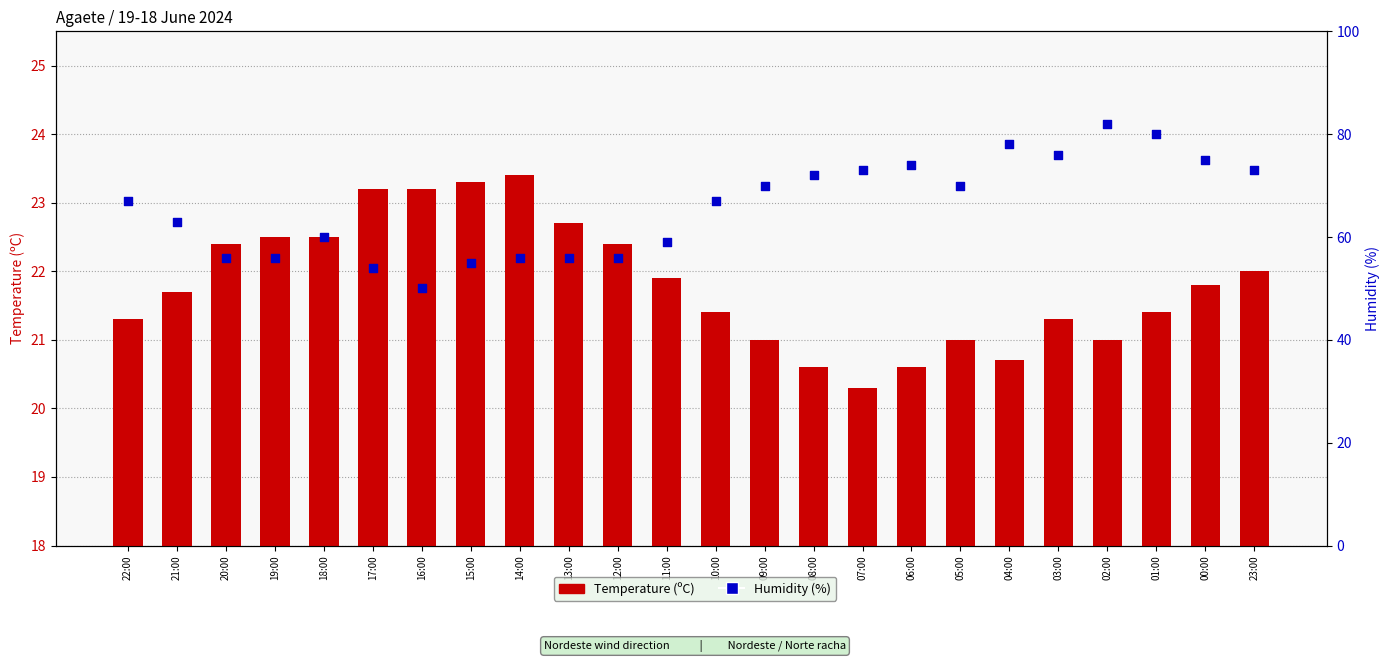

What is the total value across all series at 08:00?

92.6